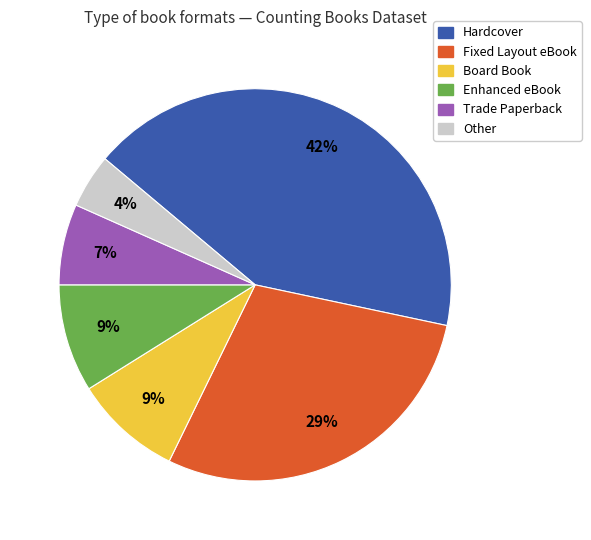

To the nearest percent, what is the average slice percentage?

17%